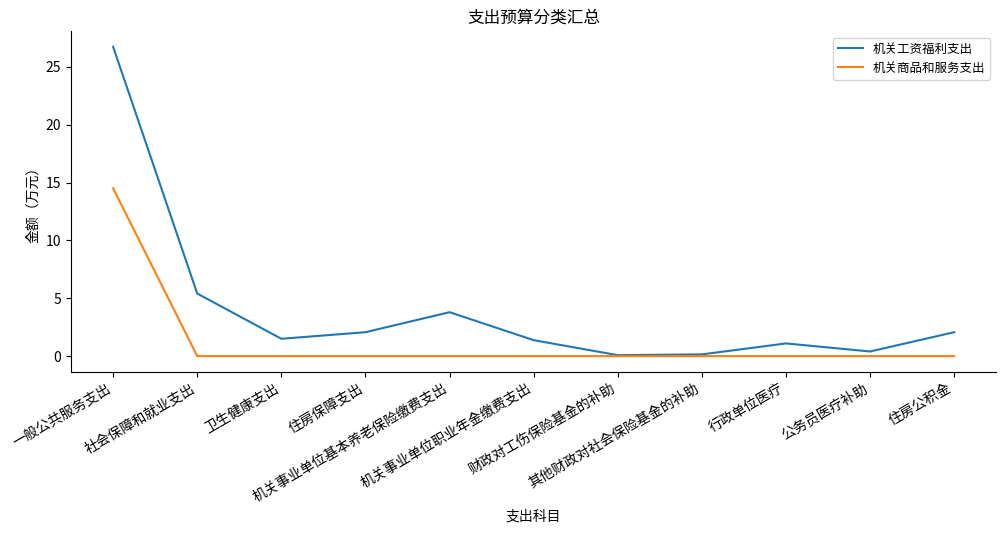

Which series has the largest total across all categories?

机关工资福利支出